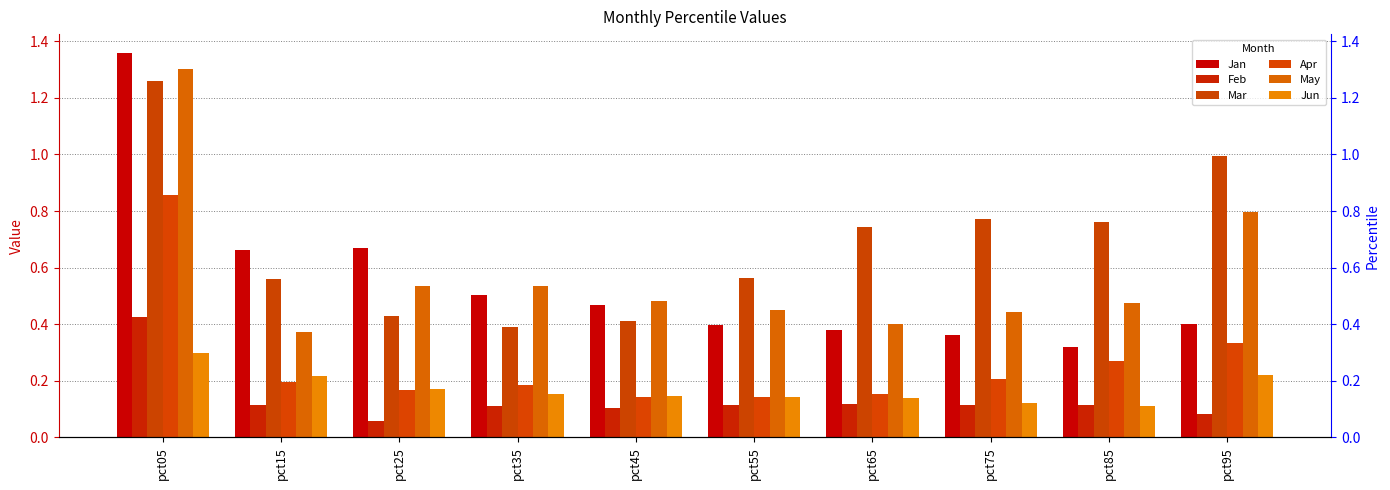

Which label corresponds to the largest value in the chart?

pct05